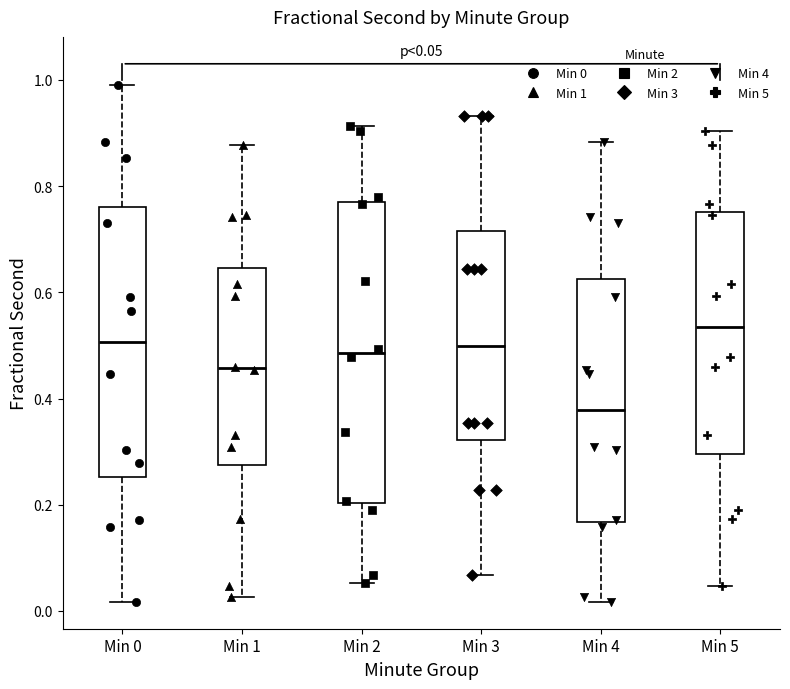

Which box's median line is the lowest?

Min 4